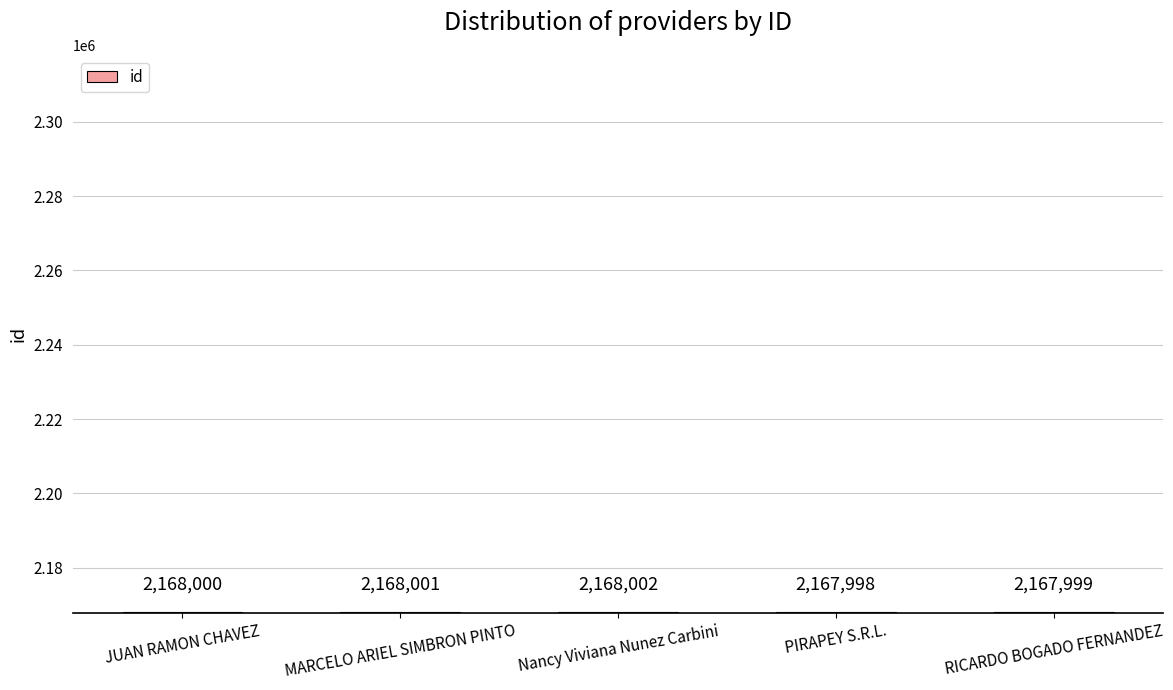

Reading right to left, extract all data points from this chart.

2167999	2167998	2168002	2168001	2168000